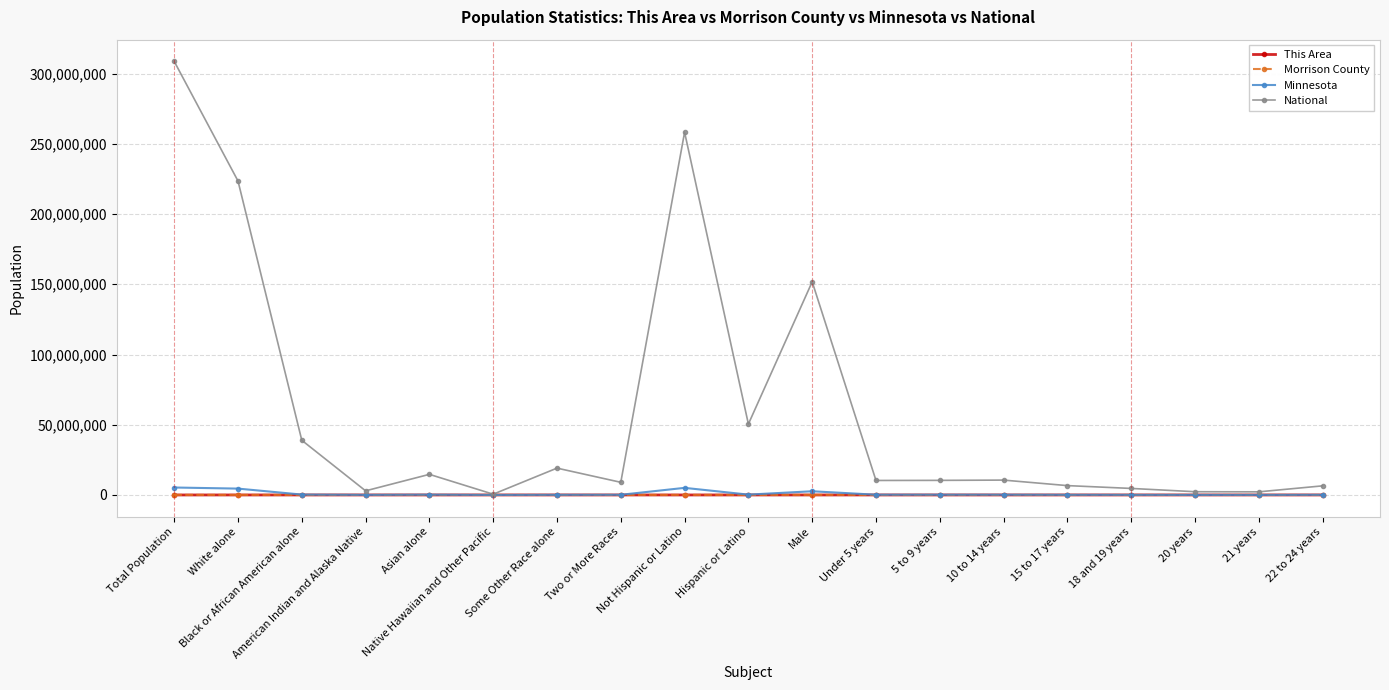

How many values in the Minnesota series are below 180356?

9